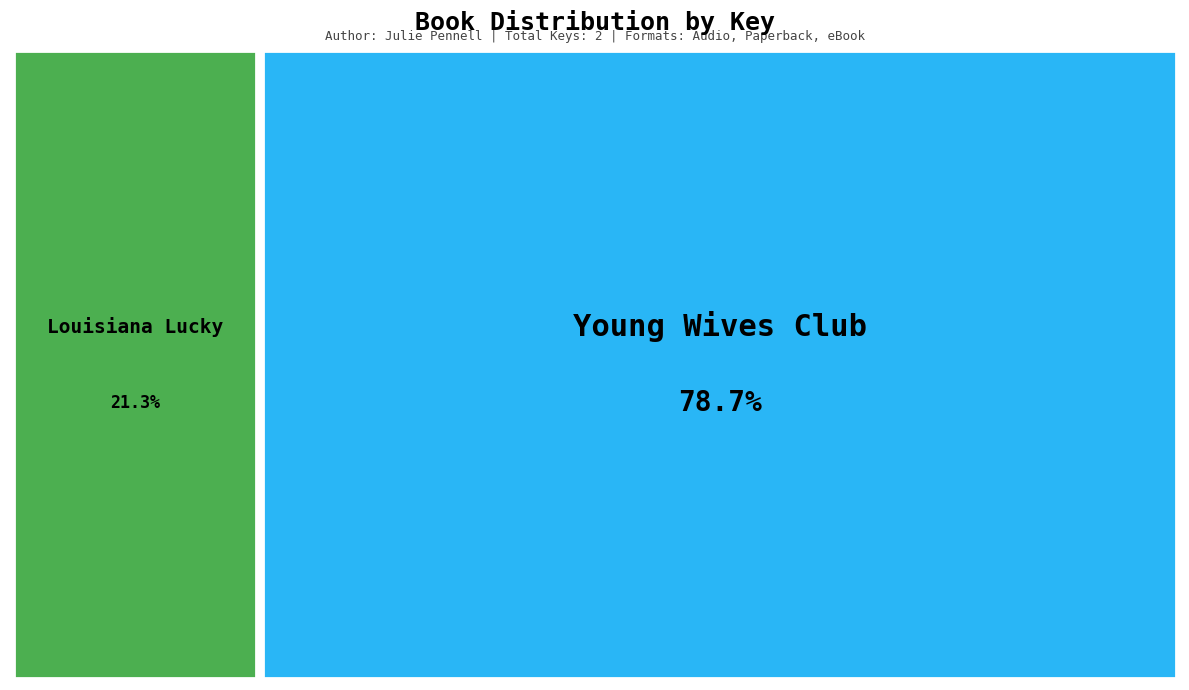

Which category accounts for the majority?

Young Wives Club